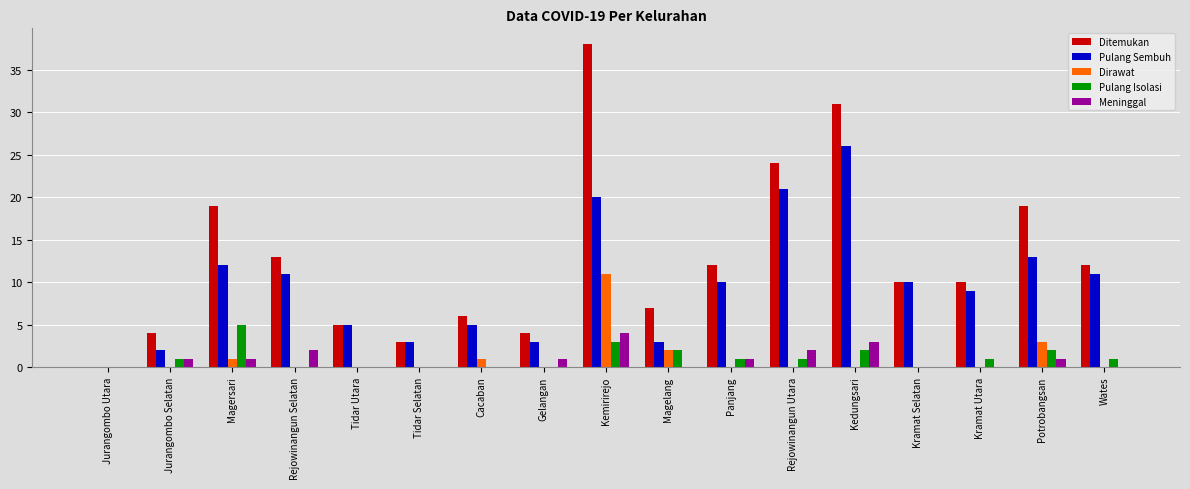

How many data points does each series have?

17